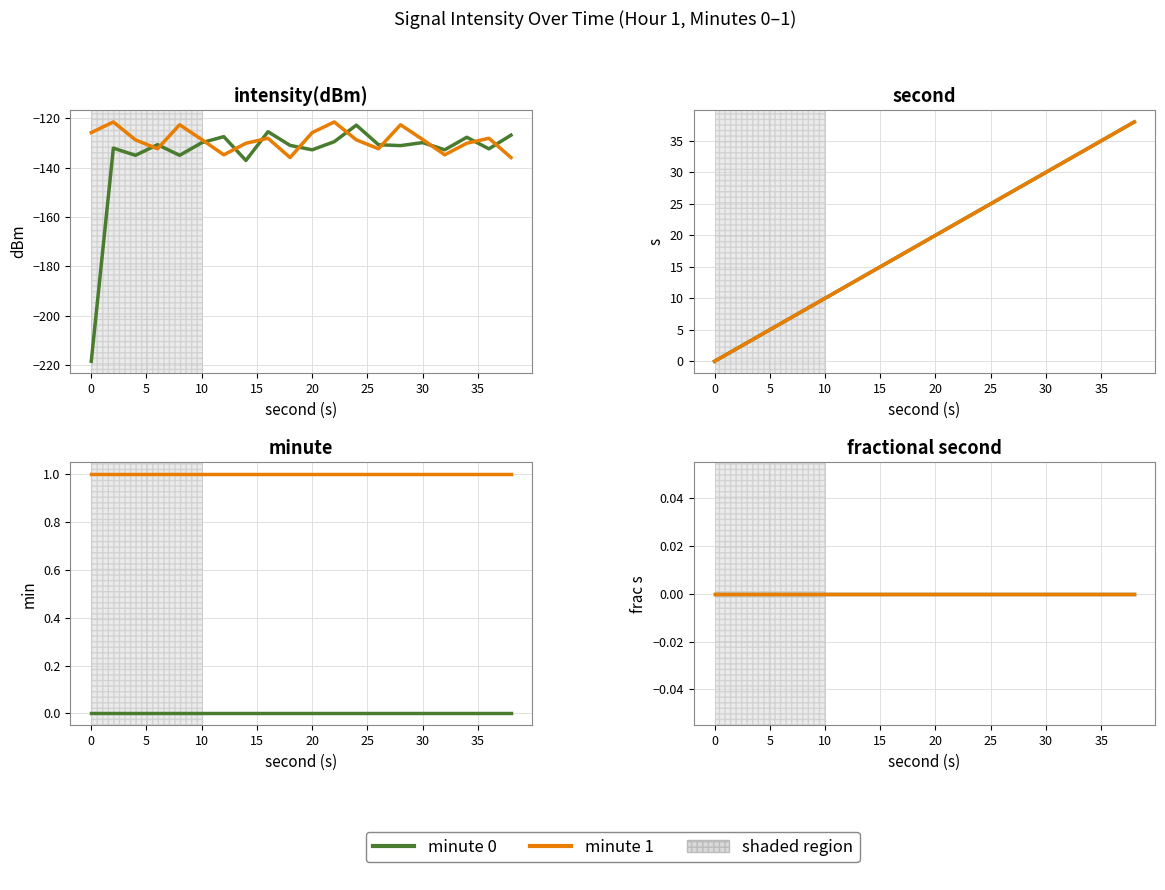

At how many categories does at least one series exceed -8?

20